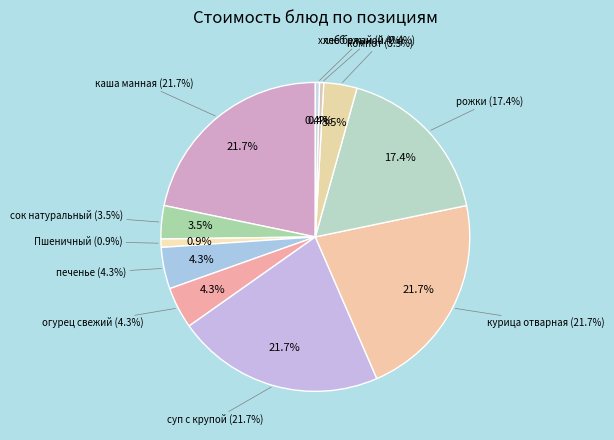

How many segments does this pie chart have?

11